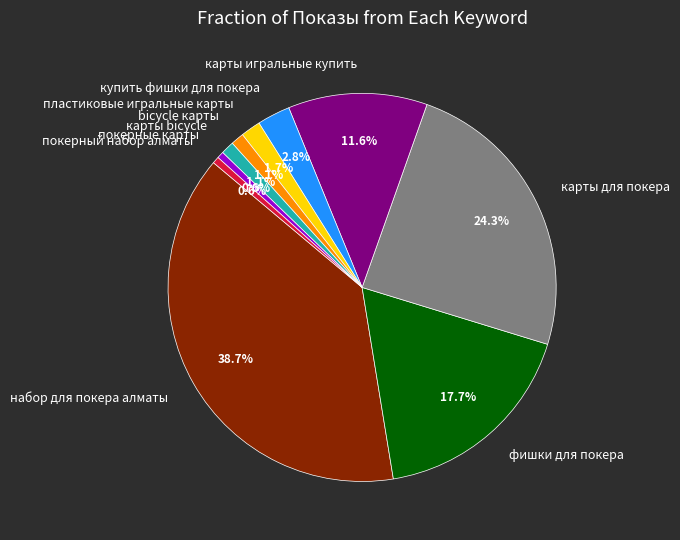

What portion of the pie excludes карты bicycle?

98.9%